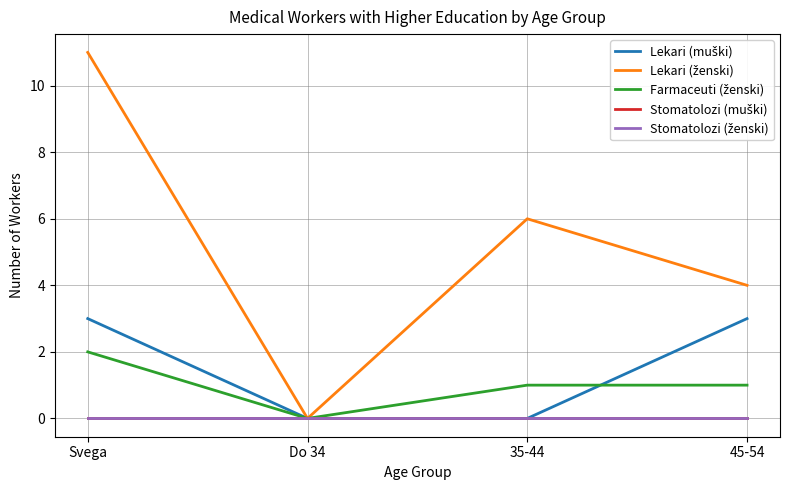

Does the chart have visible grid lines?

Yes